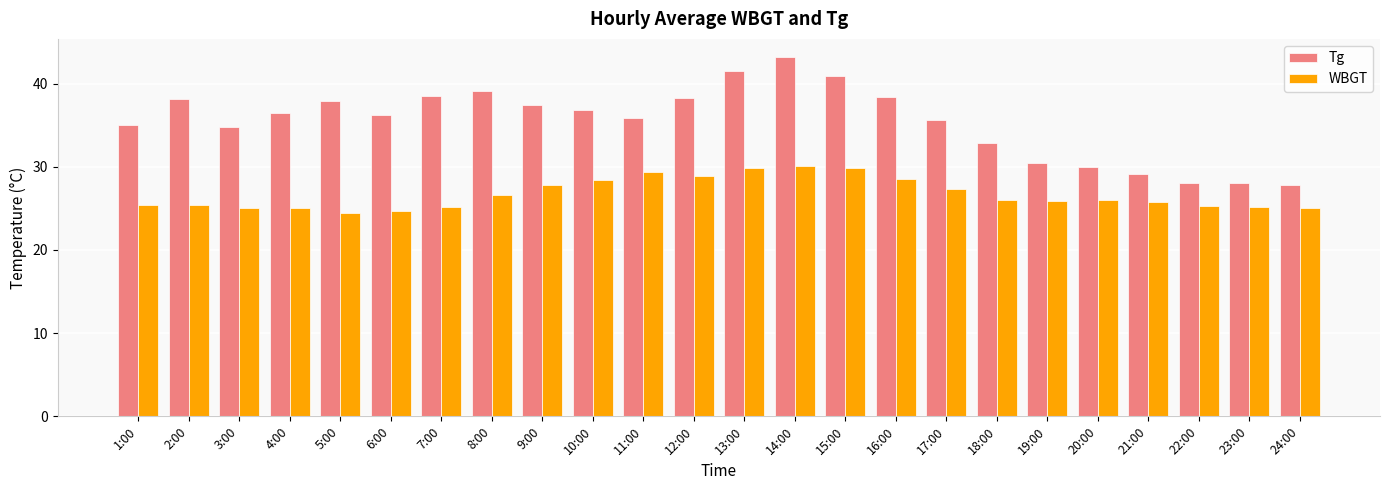

What is the spread (max minus min) of values at 6:00?

11.5